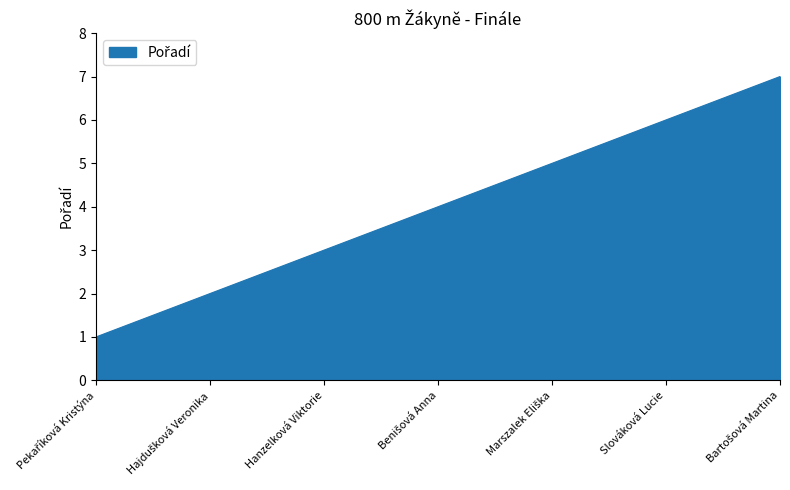

How many values are between 2 and 6?

5